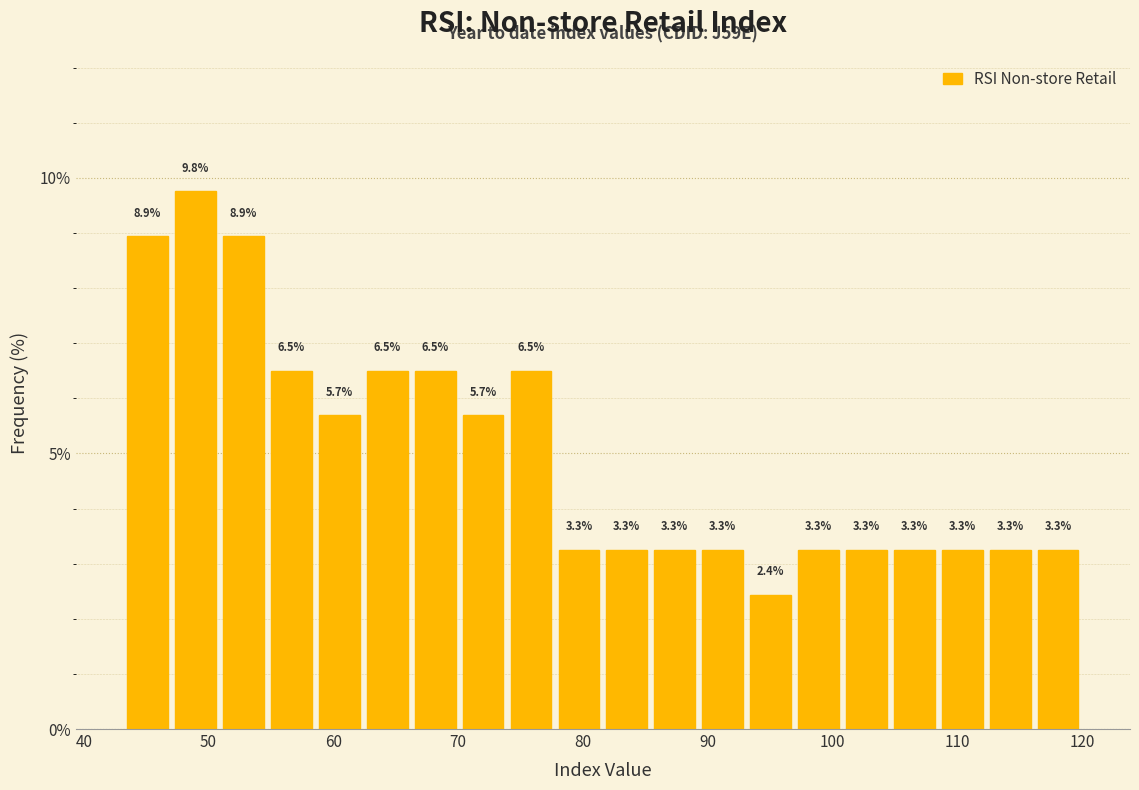

Around what value on the x-axis is the tallest bar? Give the approximate position of its centre, as read against the axis.

49